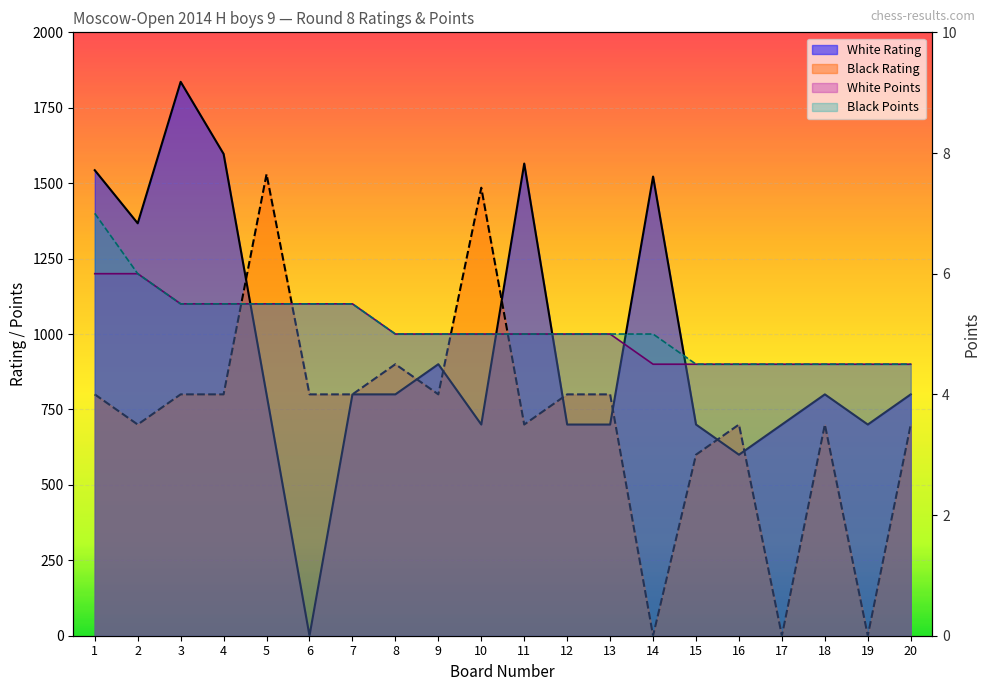

The White Points series shows 1.5 at 2. True or false?

False